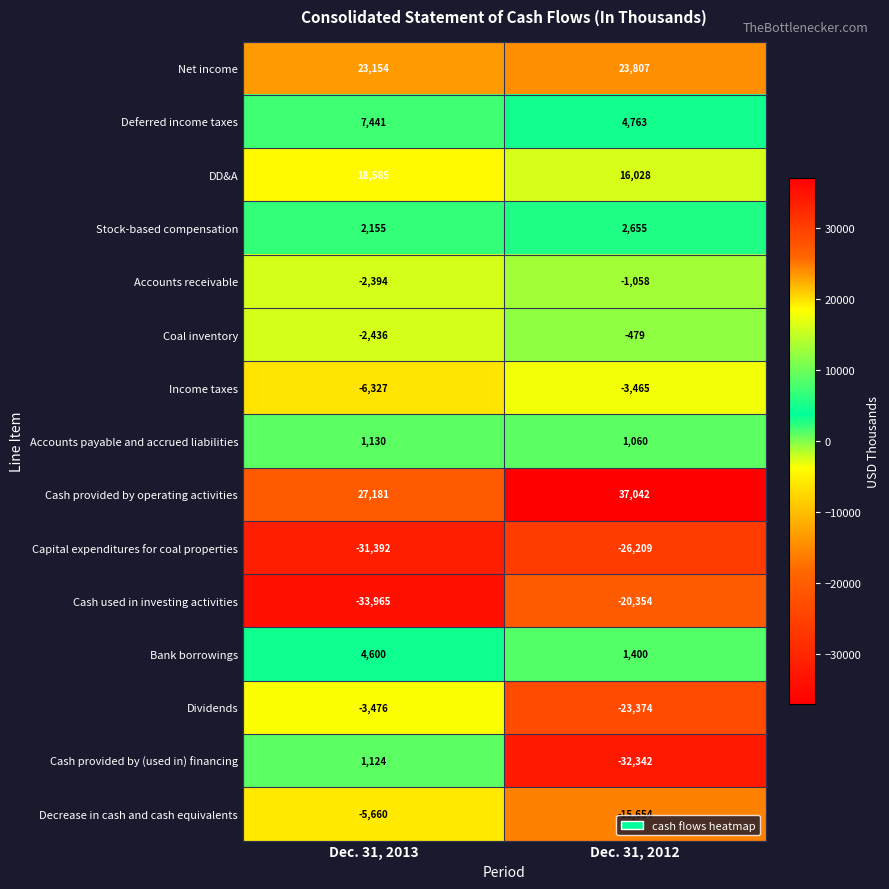

Read the Accounts receivable value at Dec. 31, 2012, to the nearest 10.

-1060